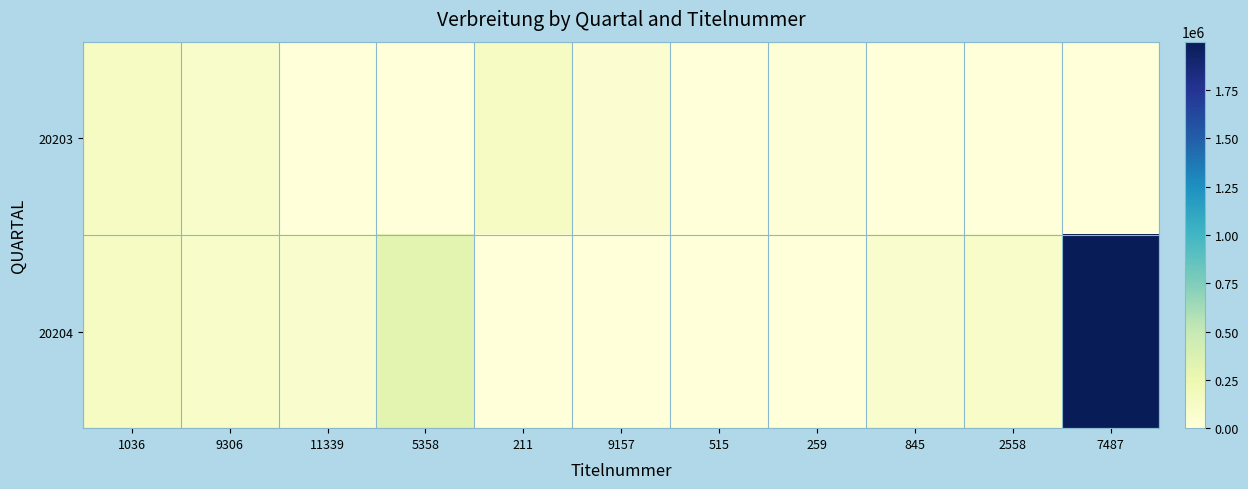

List the series in order of their overall mean, highest first.

20204, 20203